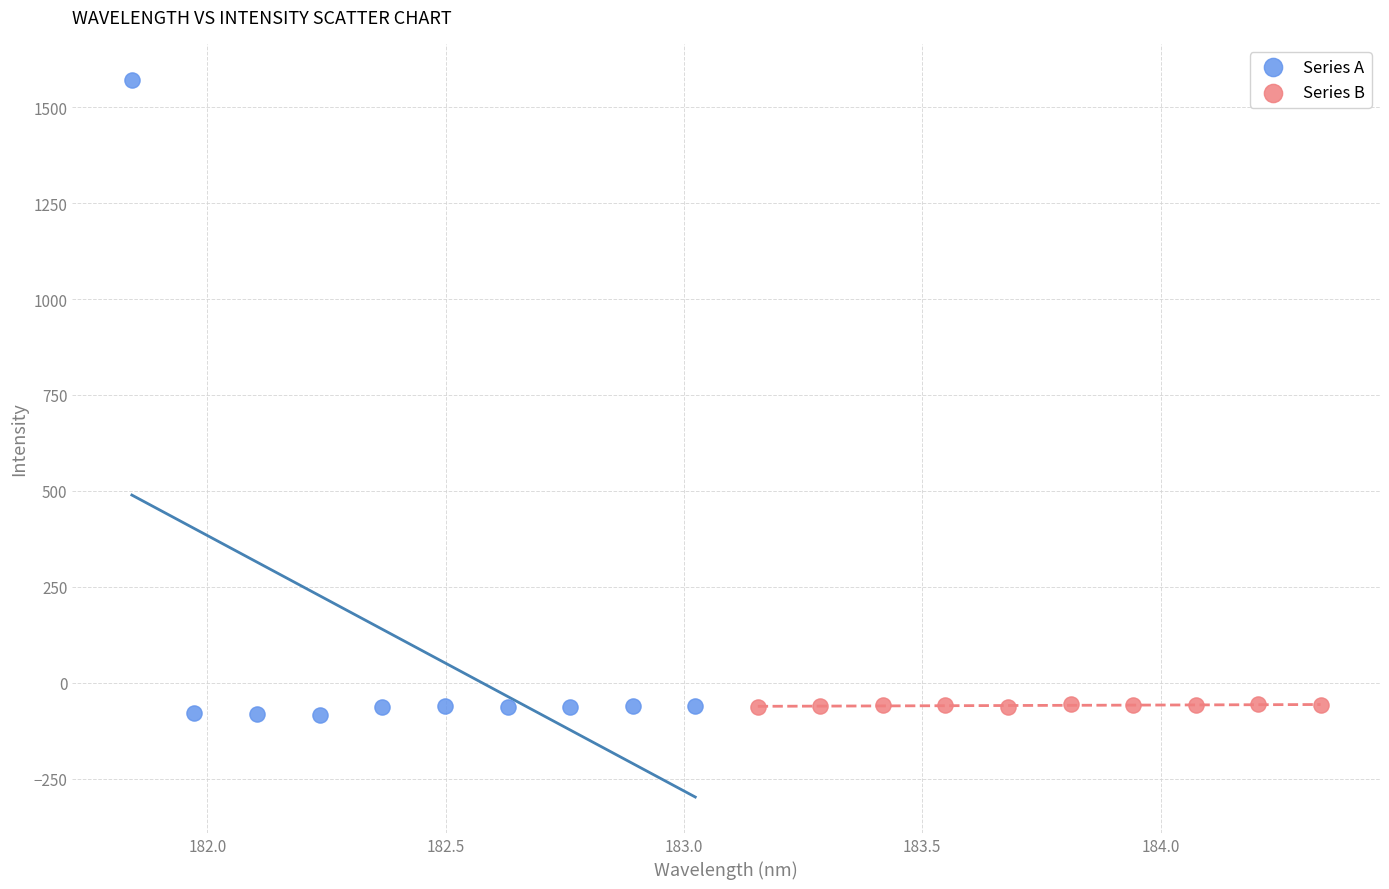

Which series has the largest Y range (max minus min)?

Series A